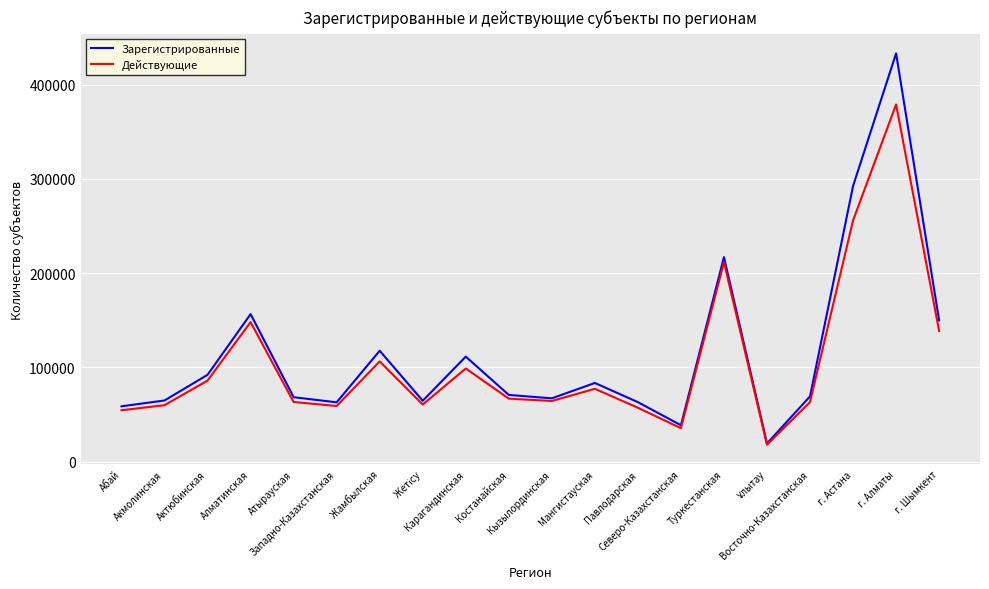

How many lines are shown in the chart?

2